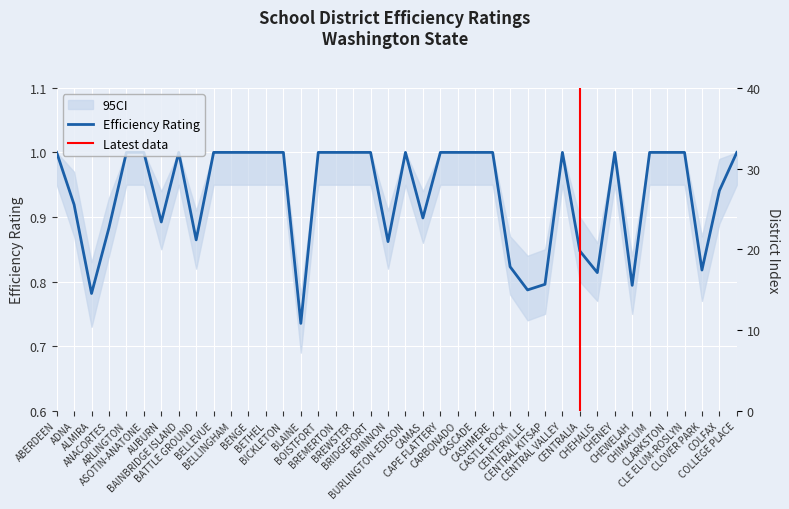

How many distinct data groups are displayed?

1